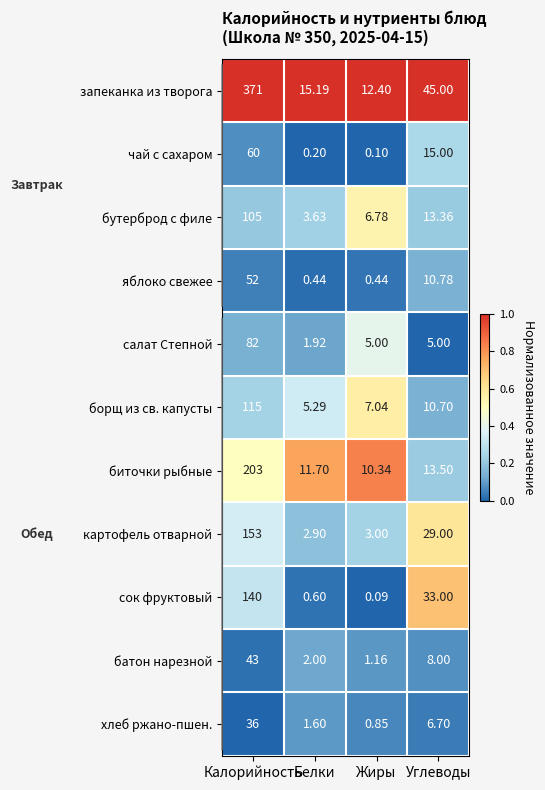

What is the difference between the highest and lowest values at Белки?

15.0